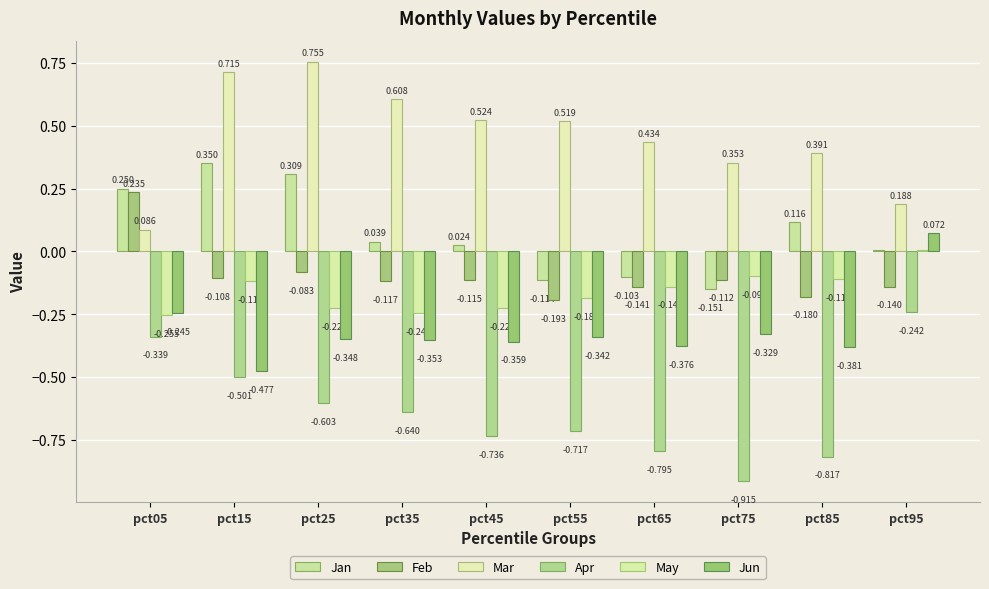

Does the chart contain stacked bars?

No